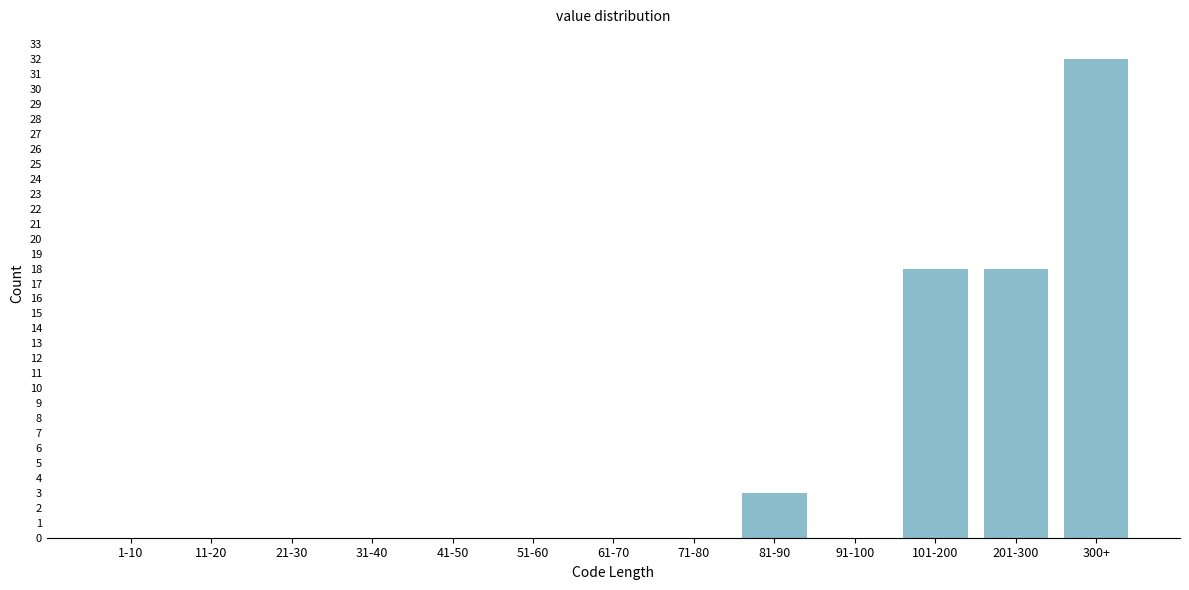

Reading left to right, what are all the values shown in this chart?

1-10=0	11-20=0	21-30=0	31-40=0	41-50=0	51-60=0	61-70=0	71-80=0	81-90=3	91-100=0	101-200=18	201-300=18	300+=32